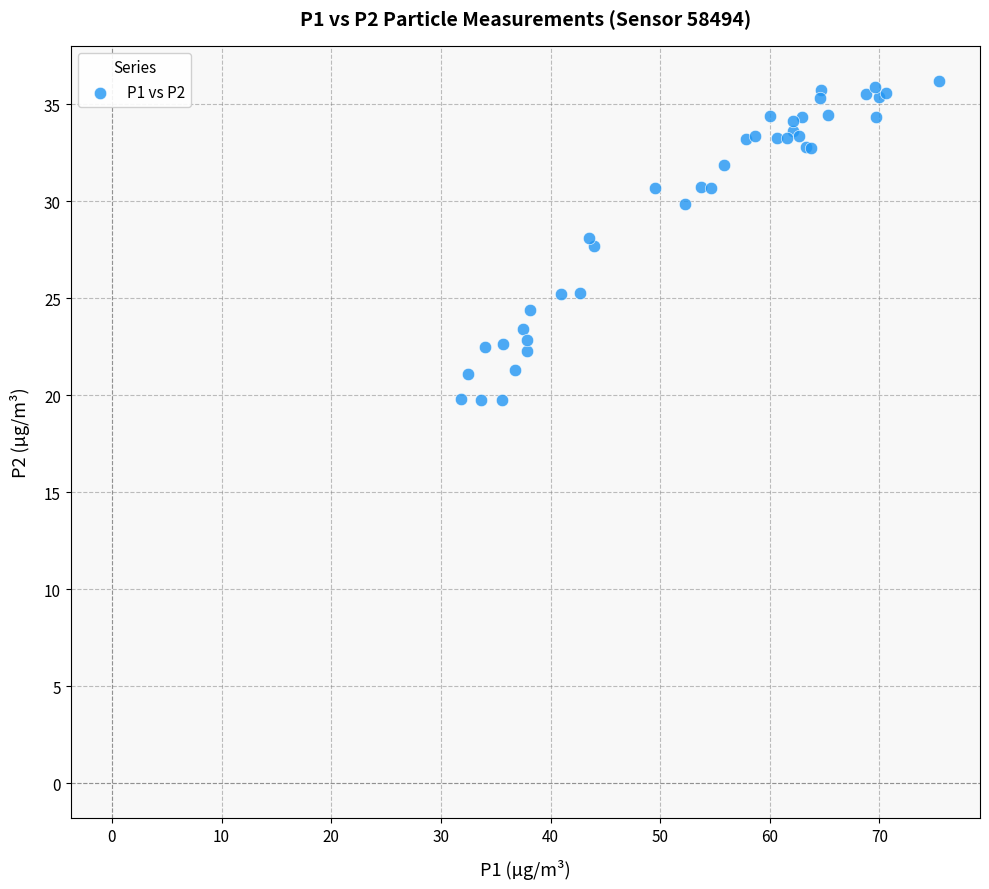

What Y value in the scatter plot is closest to 27?

27.7